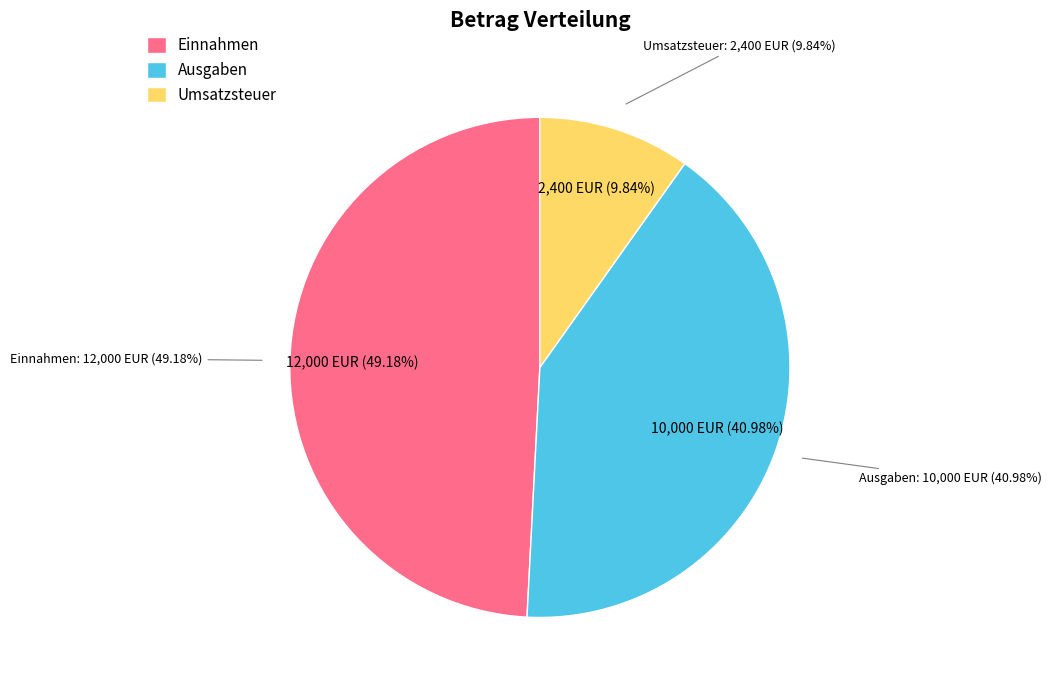

To the nearest percent, what is the difference between the Einnahmen and Ausgaben slice percentages?

8%